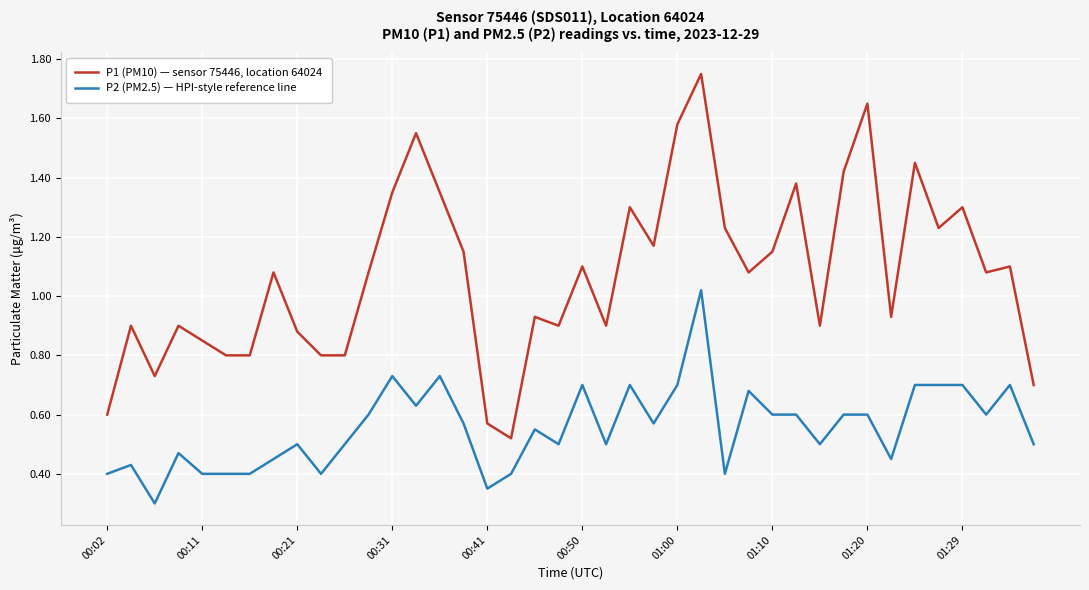

Which series has the widest spread of values?

P1 (PM10) — sensor 75446, location 64024